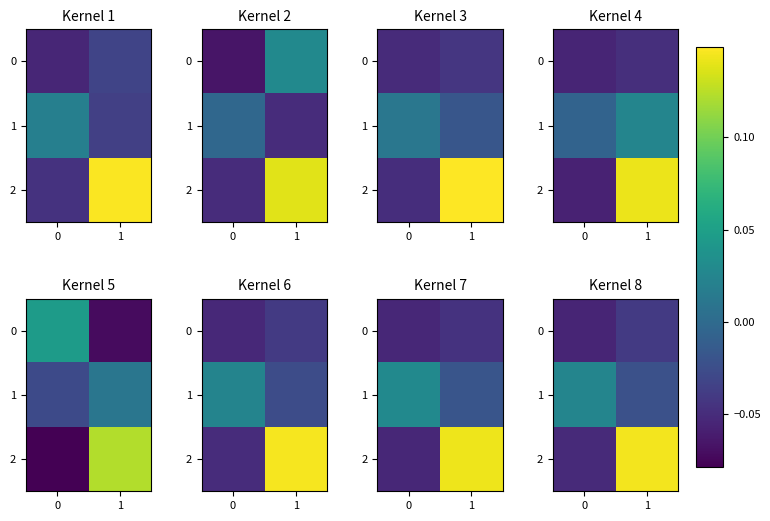

What is the smallest value displayed?

-0.1